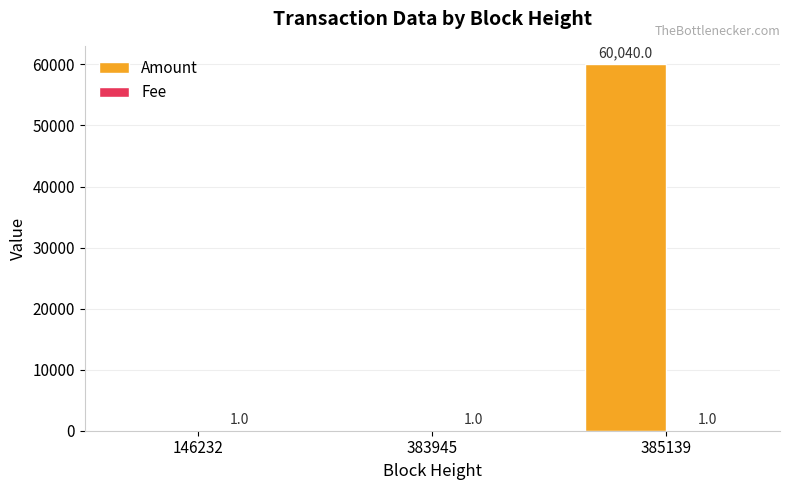

Which series changed the most between 383945 and 385139?

Amount